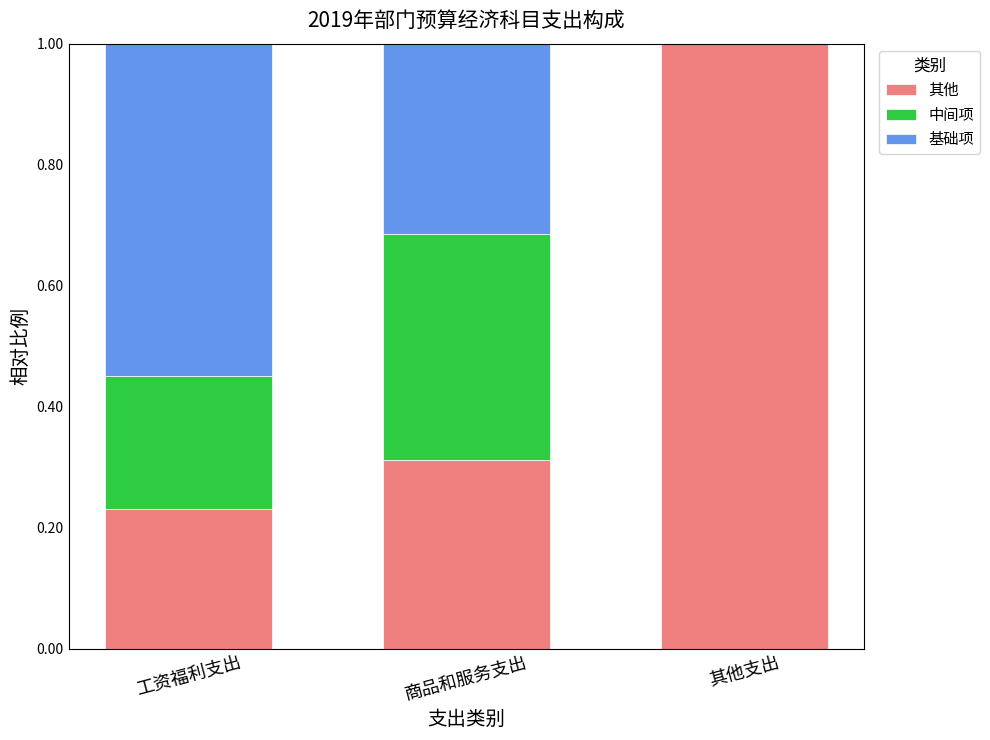

Is it true that 其他 equals 0.4 at 工资福利支出?

False